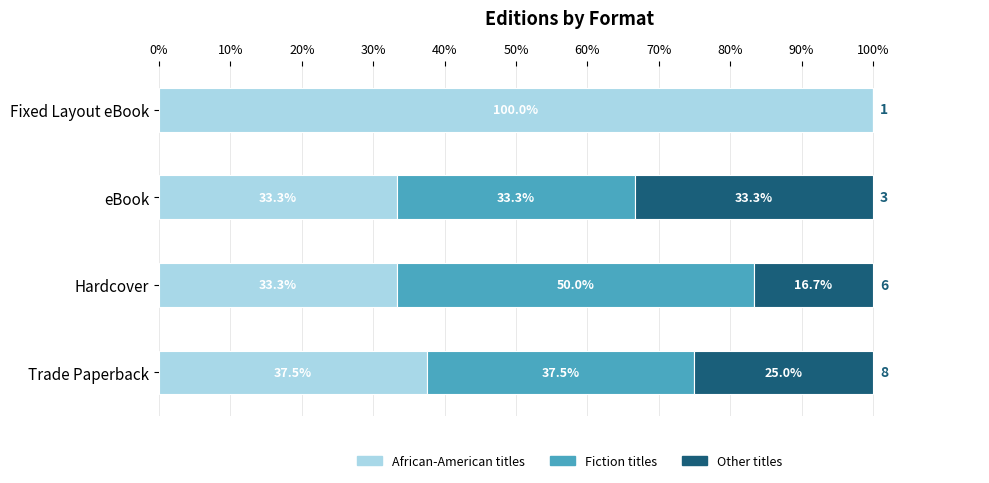

What is the maximum value for African-American titles?

100.0